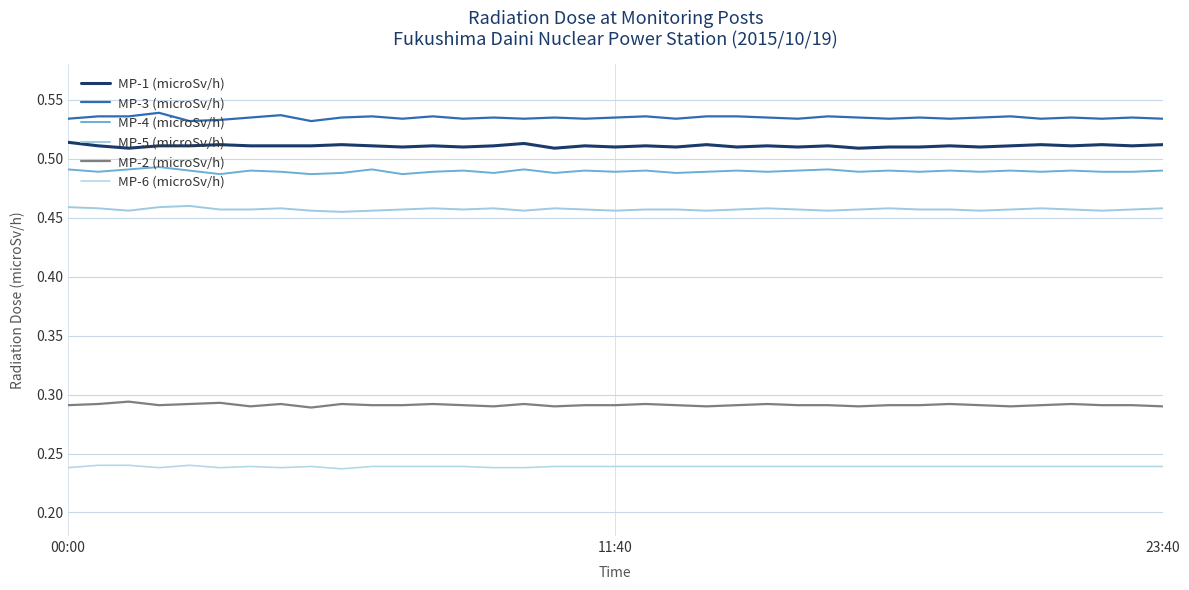

List the series in order of their peak value, highest first.

MP-3 (microSv/h), MP-1 (microSv/h), MP-4 (microSv/h), MP-5 (microSv/h), MP-2 (microSv/h), MP-6 (microSv/h)